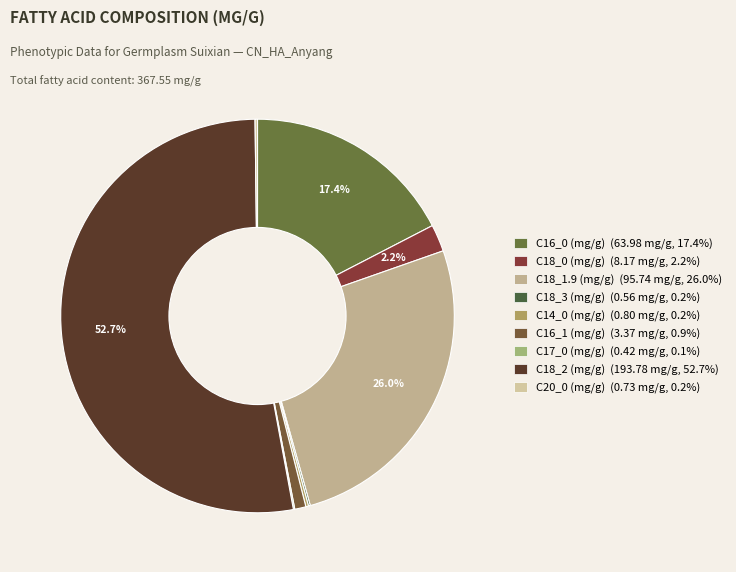

Rank the categories by value from lowest to highest.

C17_0 (mg/g), C18_3 (mg/g), C20_0 (mg/g), C14_0 (mg/g), C16_1 (mg/g), C18_0 (mg/g), C16_0 (mg/g), C18_1.9 (mg/g), C18_2 (mg/g)